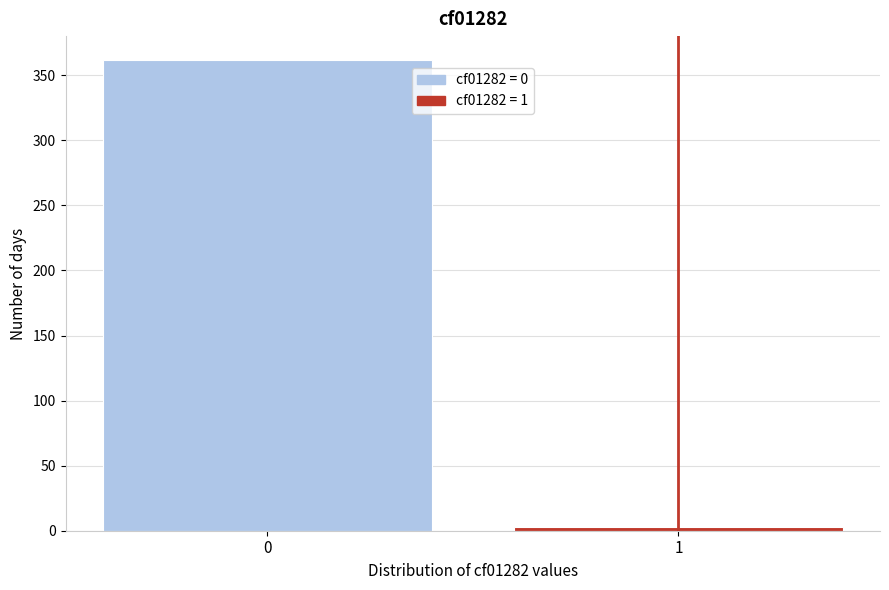

Reading left to right, transcribe all the data shown in this chart.

362	3